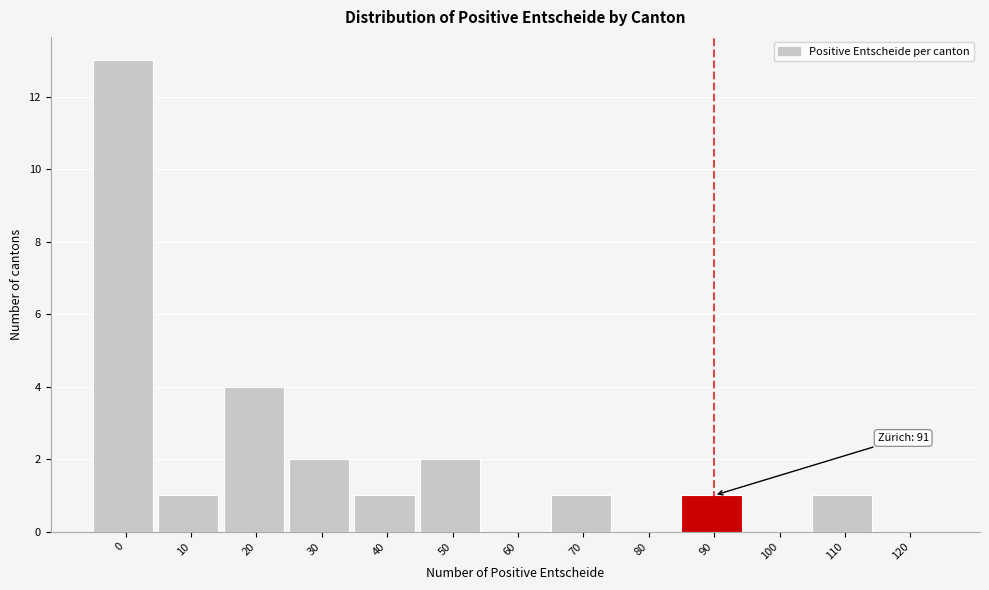

Reading left to right, transcribe all the data shown in this chart.

0=13	10=1	20=4	30=2	40=1	50=2	60=0	70=1	80=0	90=1	100=0	110=1	120=0